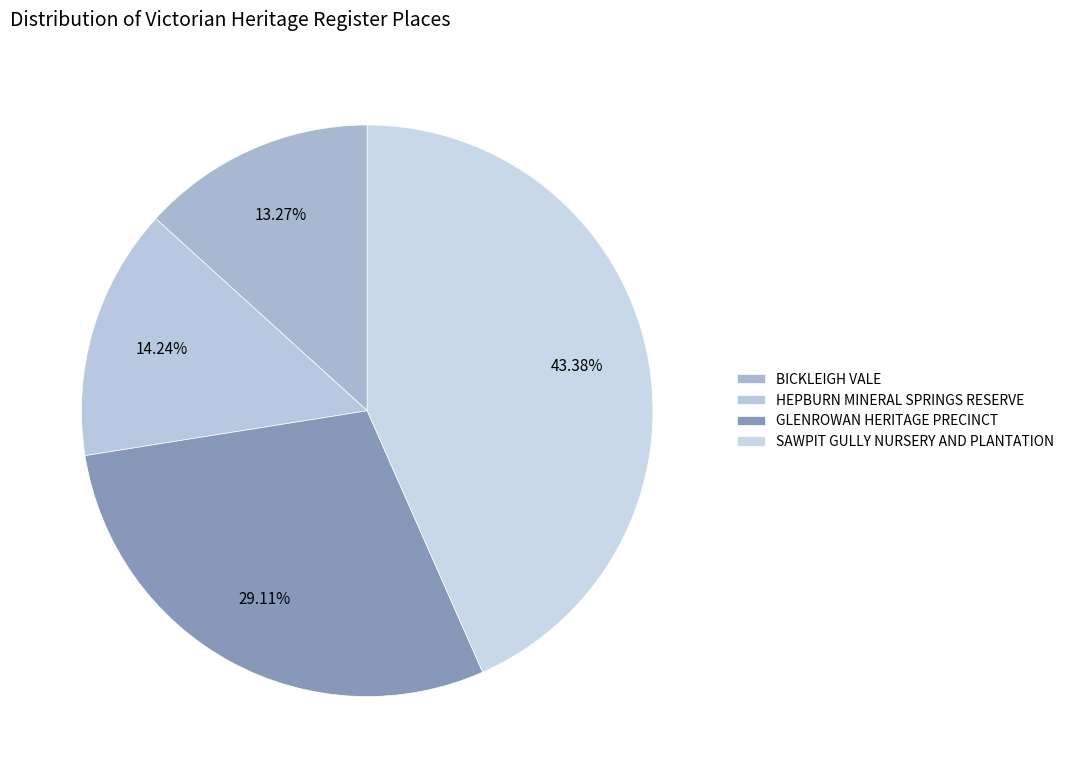

What percentage is the GLENROWAN HERITAGE PRECINCT slice, to the nearest percent?

29%